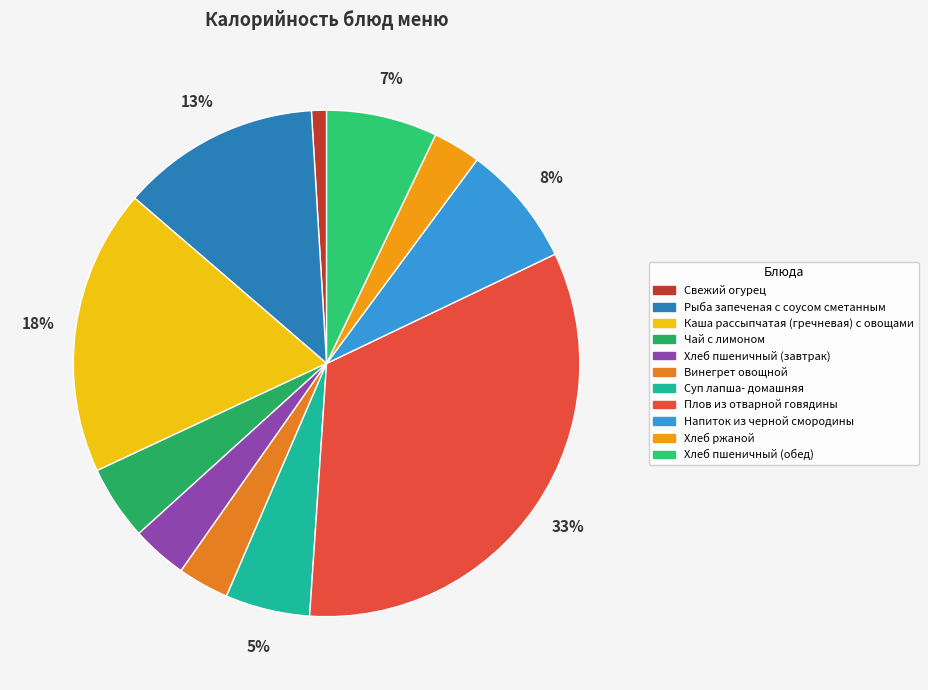

Which has a higher value, Плов из отварной говядины or Рыба запеченая с соусом сметанным?

Плов из отварной говядины